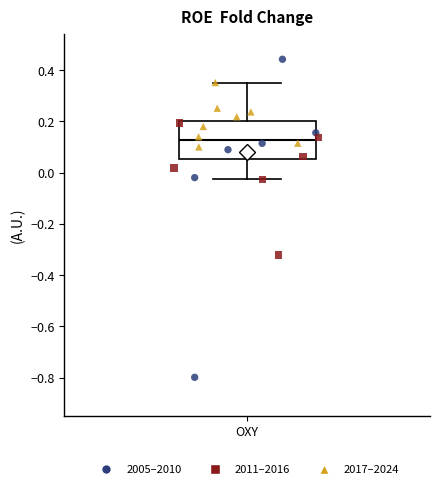

Transcribe this box plot: give where the median line is, the range the box spans, and where the two whiskers end, as read against the y-axis. The values are not printed on the chart, so give them approximately, as read against the axis.

median 0.12, box 0.06 to 0.20, whiskers -0.02 to 0.36